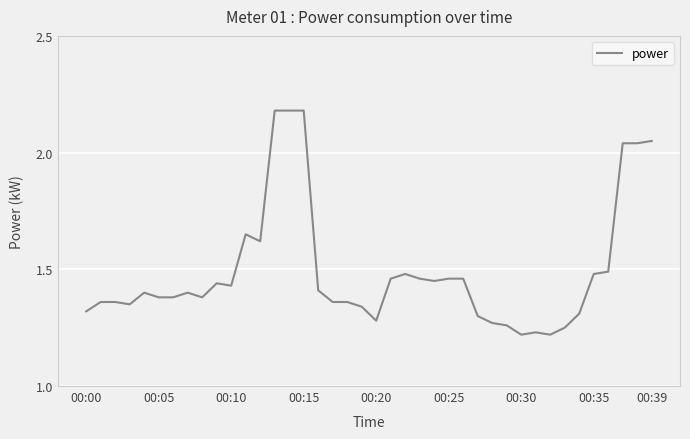

What is the difference between the maximum and minimum values?

1.0